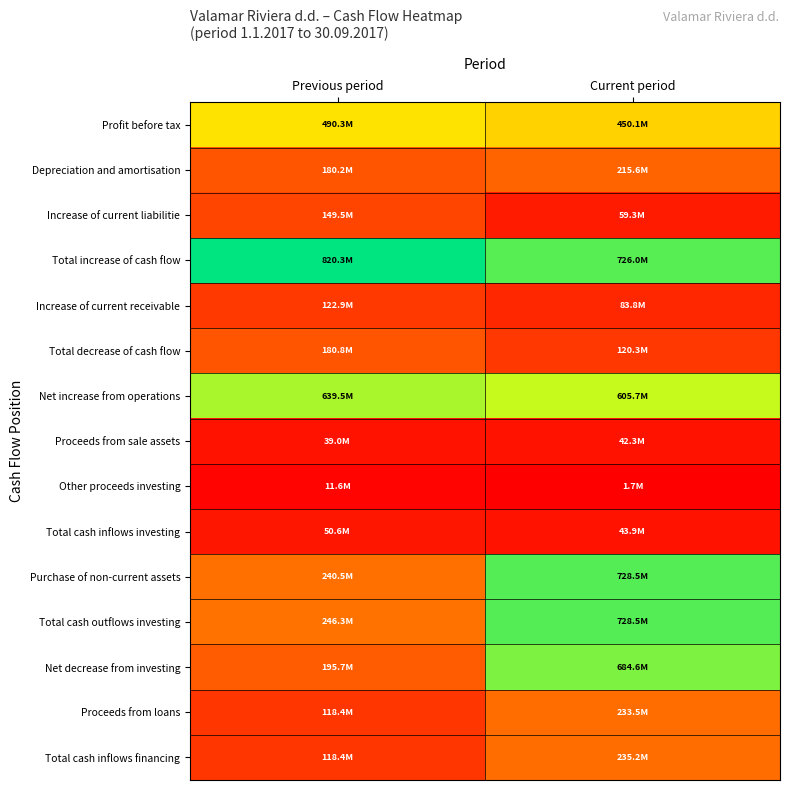

Which series changed the most between Previous period and Current period?

Net decrease from investing